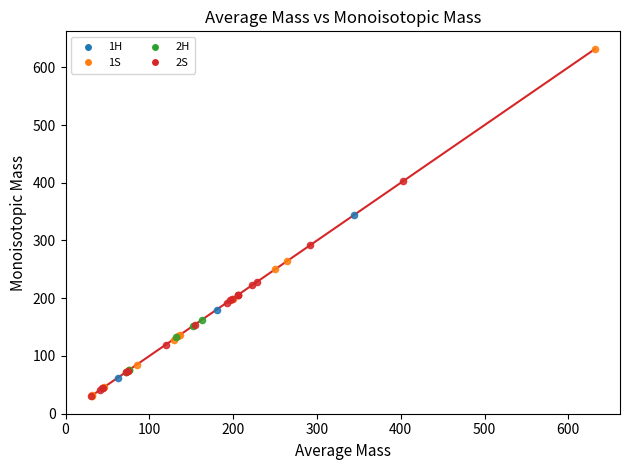

Which series has the widest spread of Y values?

1S